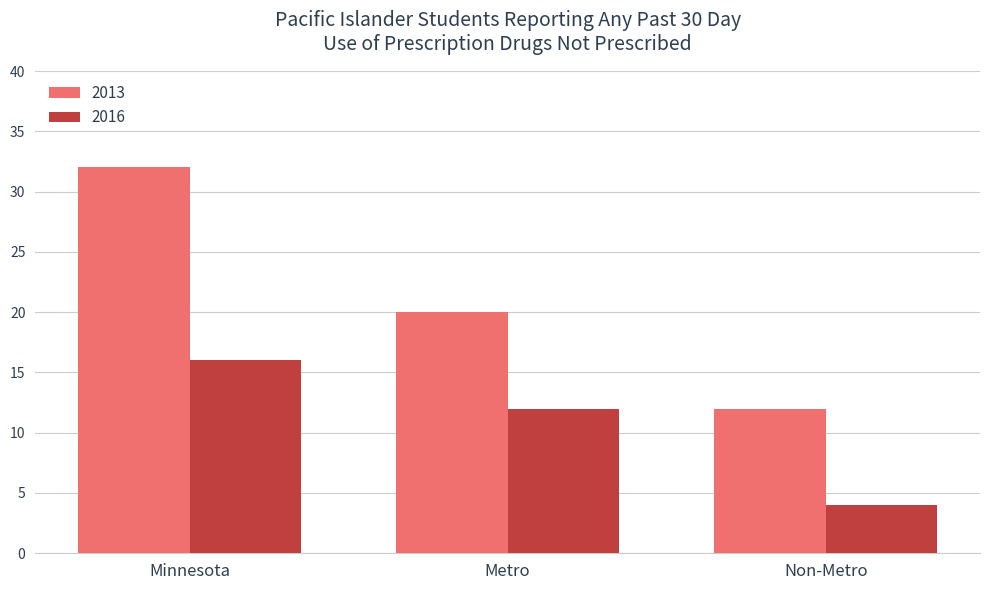

What is the average value of the 2016 series?

11